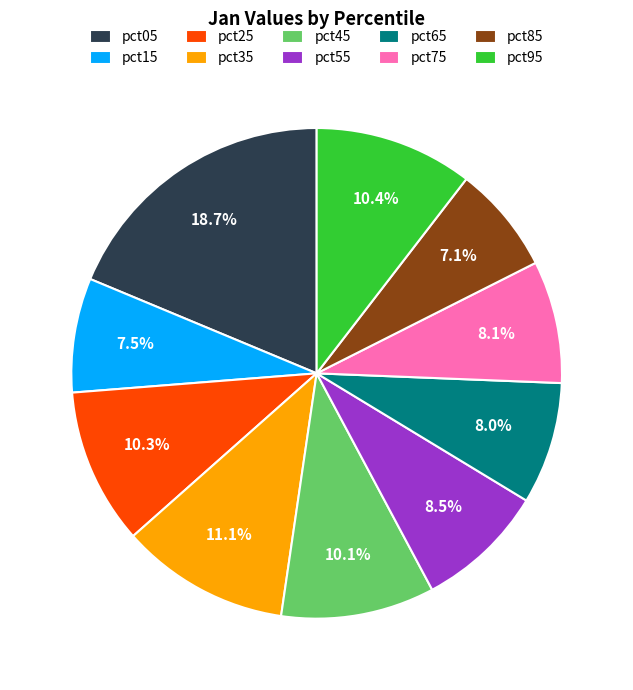

What portion of the pie excludes pct15?

92.5%